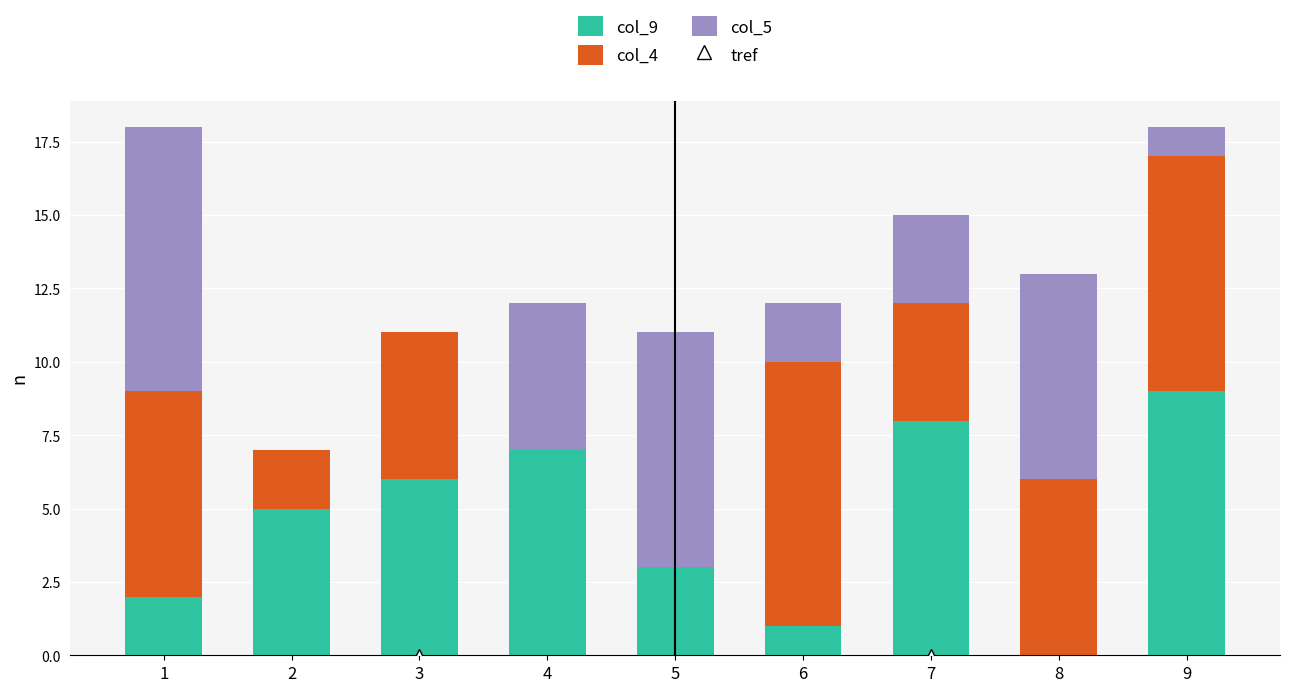

Reading left to right, what are the values for col_9?

1=2	2=5	3=6	4=7	5=3	6=1	7=8	8=0	9=9